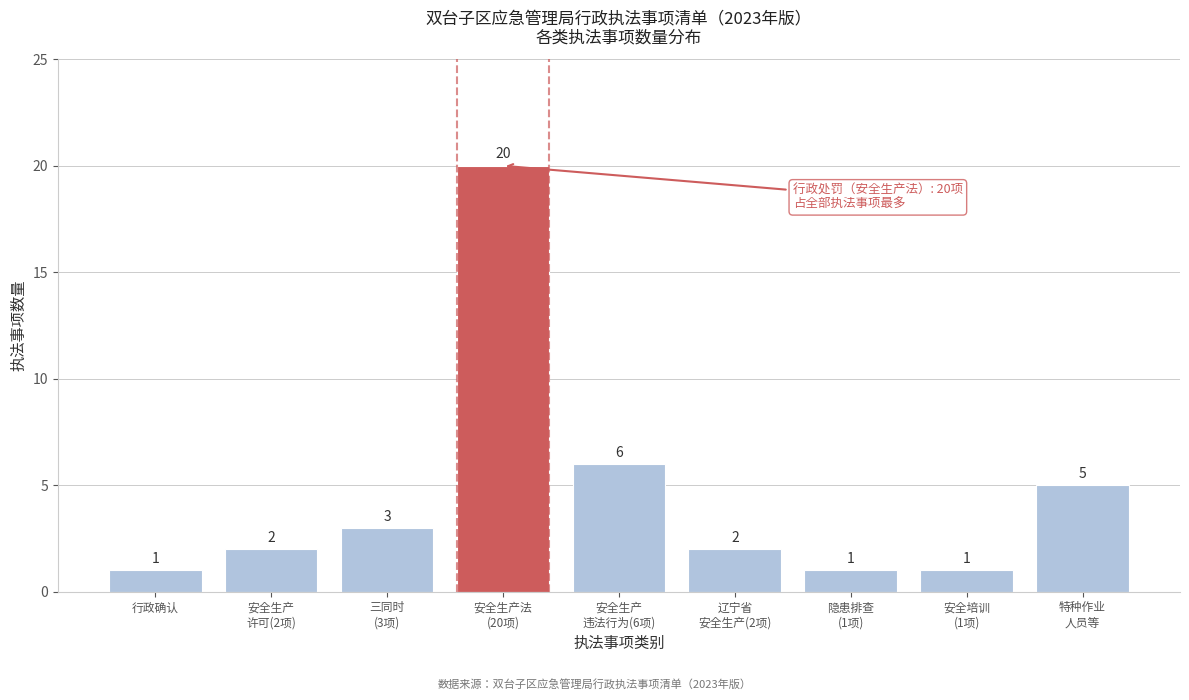

Reading left to right, list all the values displayed in this chart.

1	2	3	20	6	2	1	1	5